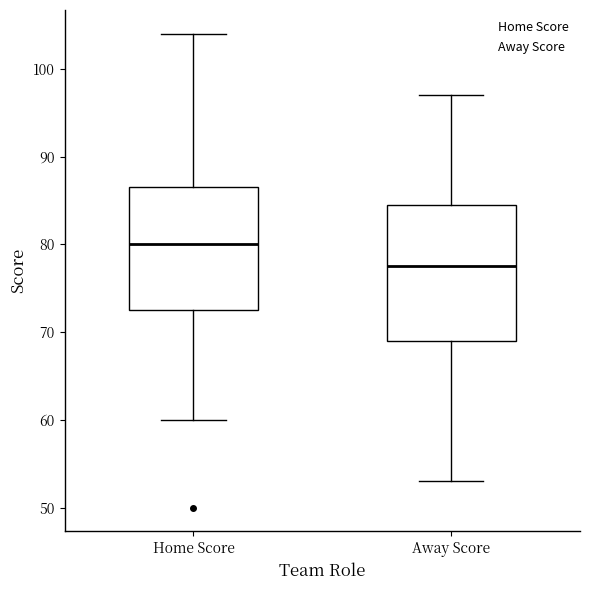

Reading left to right, read every box against the y-axis: the position of its median line, the range the box covers, and the ends of its whiskers. The values are not printed on the chart, so give them approximately, as read against the axis.

Home Score: median 80, box 73 to 87, whiskers 60 to 104
Away Score: median 78, box 69 to 85, whiskers 53 to 97